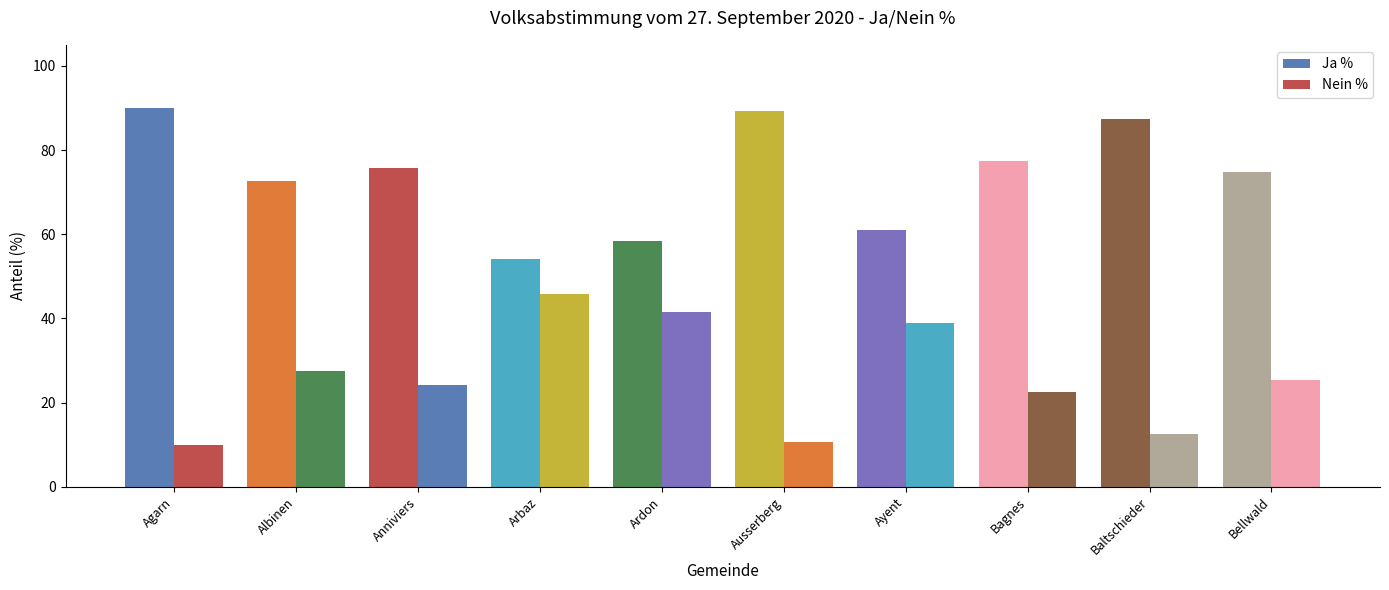

What value does the Ja % series have at Baltschieder?

87.5